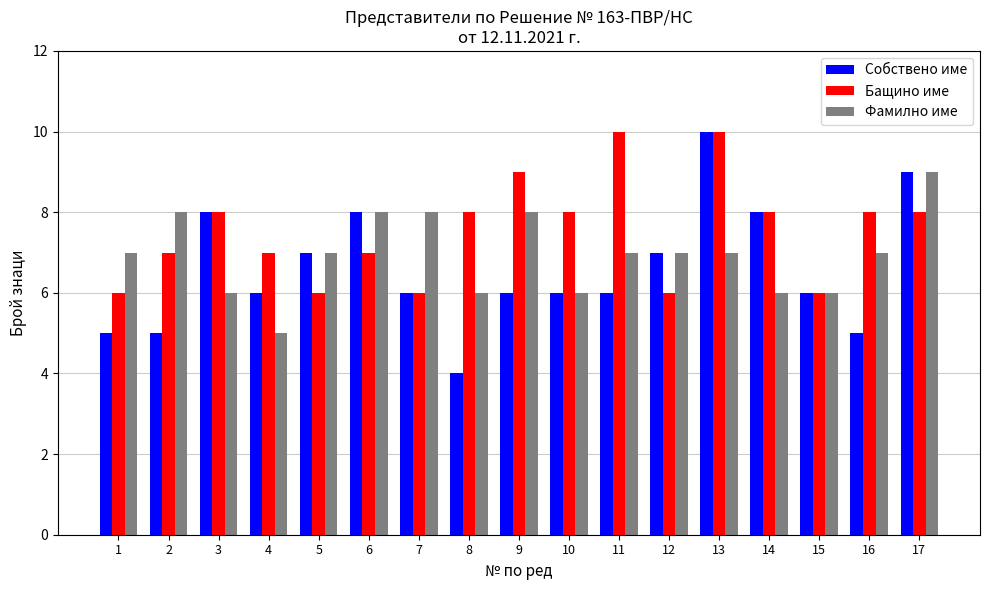

Does the chart contain any negative values?

No